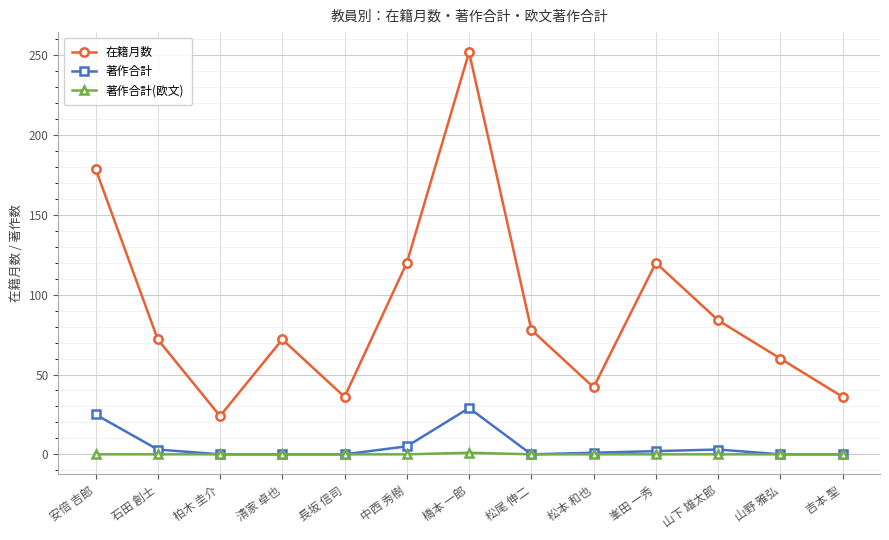

What value does the 在籍月数 series have at 松尾 伸二, to the nearest 10?

80